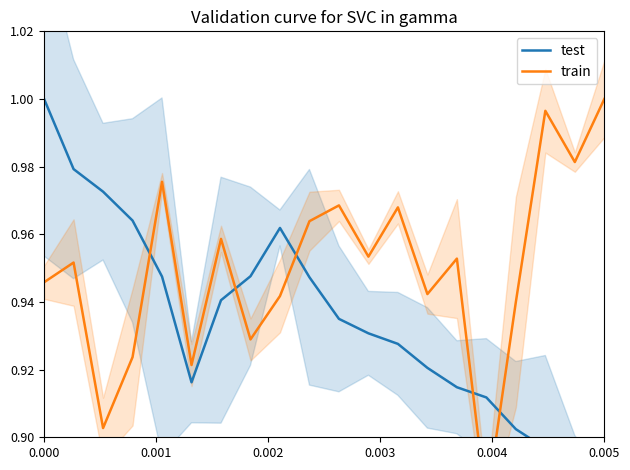

What is the minimum value shown in the chart?

0.9